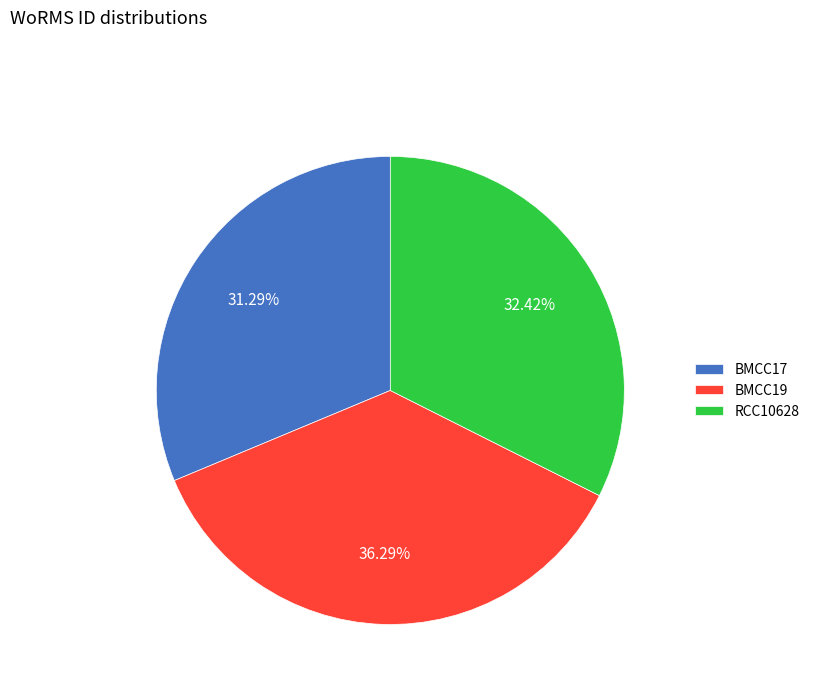

To the nearest percent, what portion does RCC10628 represent?

32%